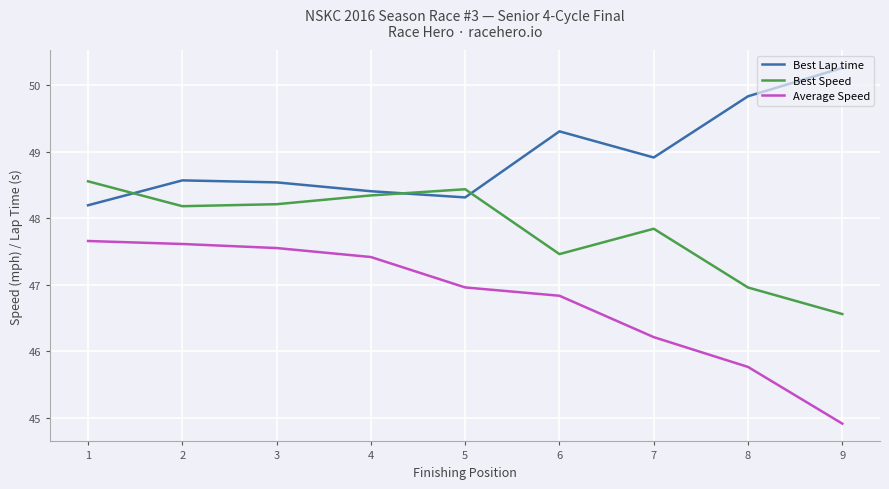

What is the average value of the Best Lap time series?

48.9